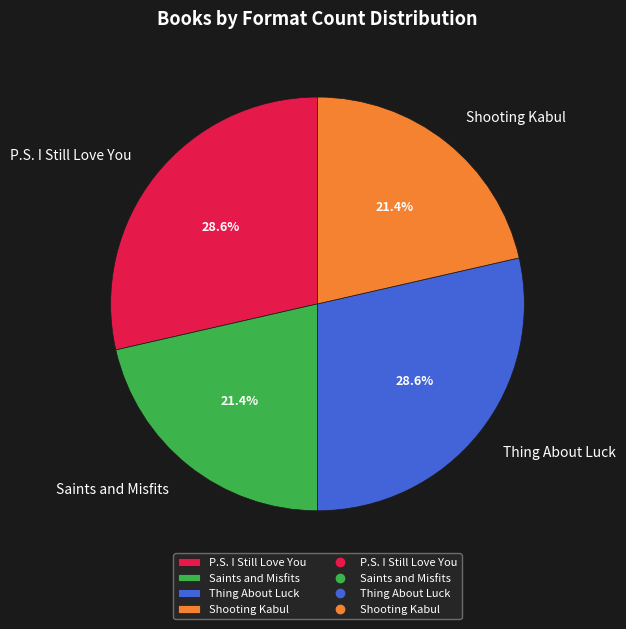

Is Thing About Luck the majority of the pie?

No